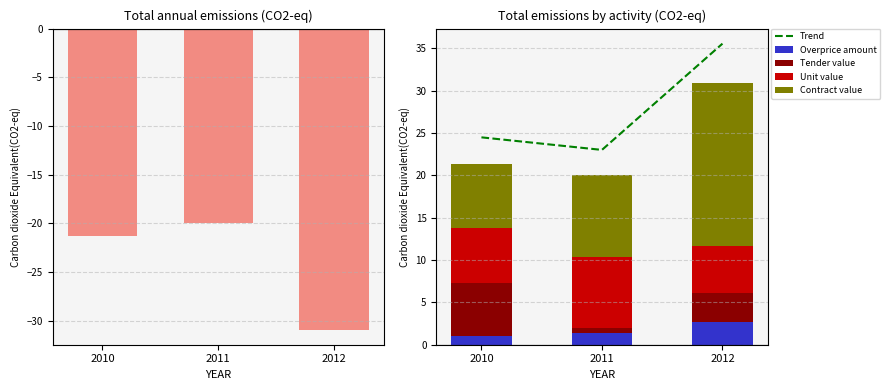

At which category does the chart reach its minimum across all series?

2011